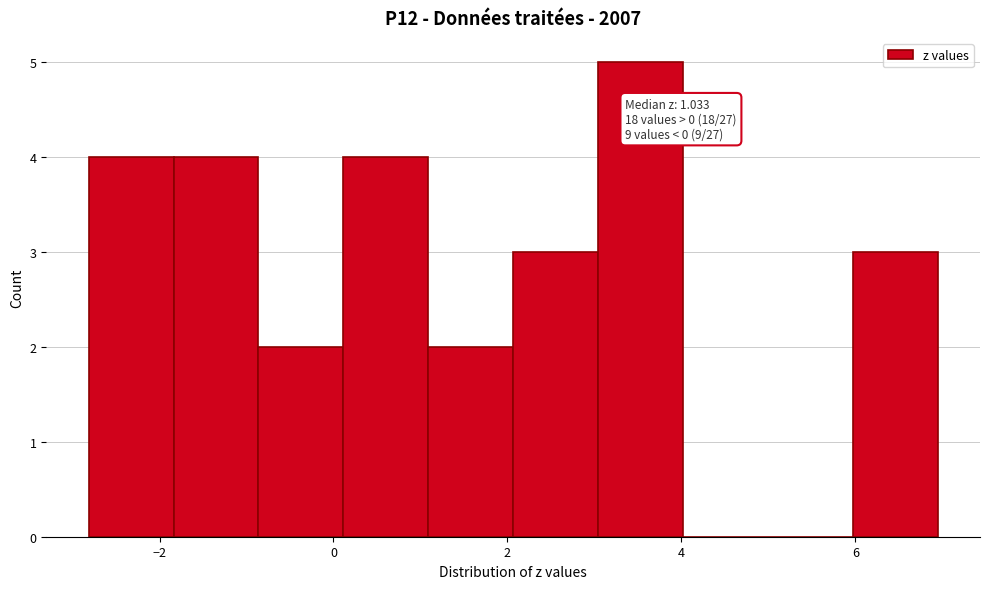

Over which range of the x-axis is the bar tallest?

3.0 to 4.0